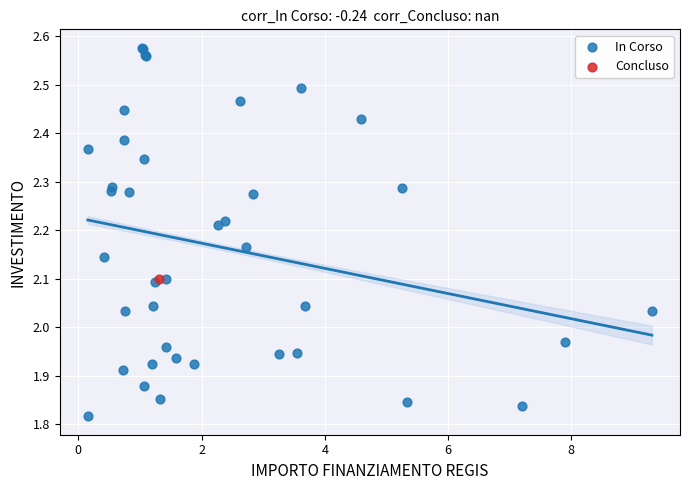

What are all the series names shown in the legend?

In Corso, Concluso